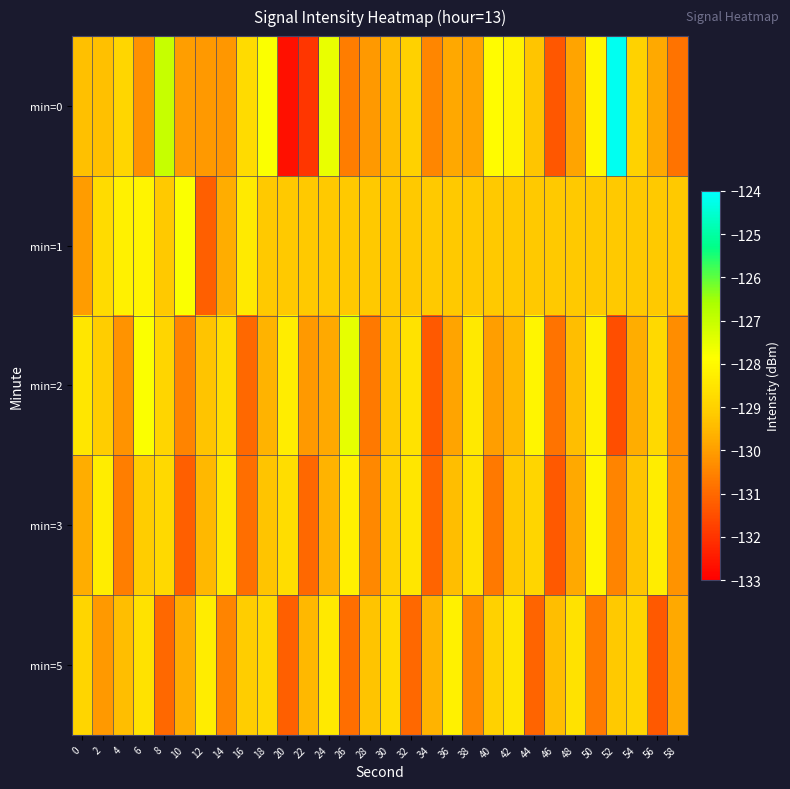

Reading right to left, extract all data points from this chart.

min=0: 58=-130.8	56=-129.8	54=-129.0	52=-124.2	50=-128.0	48=-129.9	46=-131.3	44=-129.2	42=-128.2	40=-127.9	38=-129.9	36=-129.8	34=-130.5	32=-129.0	30=-129.4	28=-130.1	26=-130.6	24=-127.5	22=-132.0	20=-132.7	18=-127.8	16=-128.7	14=-130.2	12=-130.1	10=-130.0	8=-127.0	6=-130.2	4=-128.9	2=-129.3	0=-129.4
min=1: 58=-129.2	56=-129.2	54=-129.2	52=-129.2	50=-129.2	48=-129.2	46=-129.2	44=-129.2	42=-129.2	40=-129.2	38=-129.2	36=-129.2	34=-129.2	32=-129.2	30=-129.2	28=-129.2	26=-129.2	24=-129.2	22=-129.2	20=-129.2	18=-129.2	16=-128.4	14=-129.7	12=-131.2	10=-127.8	8=-129.2	6=-128.1	4=-128.2	2=-128.8	0=-130.0
min=2: 58=-130.3	56=-128.8	54=-129.7	52=-131.5	50=-128.2	48=-129.4	46=-130.8	44=-128.1	42=-129.5	40=-130.0	38=-128.4	36=-129.9	34=-131.3	32=-128.6	30=-129.2	28=-130.7	26=-127.5	24=-129.8	22=-130.1	20=-128.3	18=-129.6	16=-131.0	14=-128.7	12=-129.3	10=-130.5	8=-128.9	6=-127.8	4=-130.2	2=-129.1	0=-128.5
min=3: 58=-130.2	56=-128.3	54=-129.3	52=-130.5	50=-128.1	48=-129.8	46=-131.3	44=-128.9	42=-129.2	40=-130.7	38=-128.6	36=-129.4	34=-131.1	32=-128.5	30=-129.0	28=-130.4	26=-128.2	24=-129.6	22=-131.0	20=-128.7	18=-129.3	16=-130.9	14=-128.4	12=-129.5	10=-131.2	8=-128.8	6=-129.1	4=-130.6	2=-128.3	0=-129.7
min=5: 58=-129.8	56=-131.3	54=-128.9	52=-129.2	50=-130.7	48=-128.6	46=-129.4	44=-131.1	42=-128.5	40=-129.0	38=-130.4	36=-128.2	34=-129.6	32=-131.0	30=-128.7	28=-129.3	26=-130.9	24=-128.4	22=-129.5	20=-131.2	18=-128.8	16=-129.1	14=-130.5	12=-128.3	10=-129.7	8=-131.0	6=-128.6	4=-129.4	2=-130.1	0=-128.9